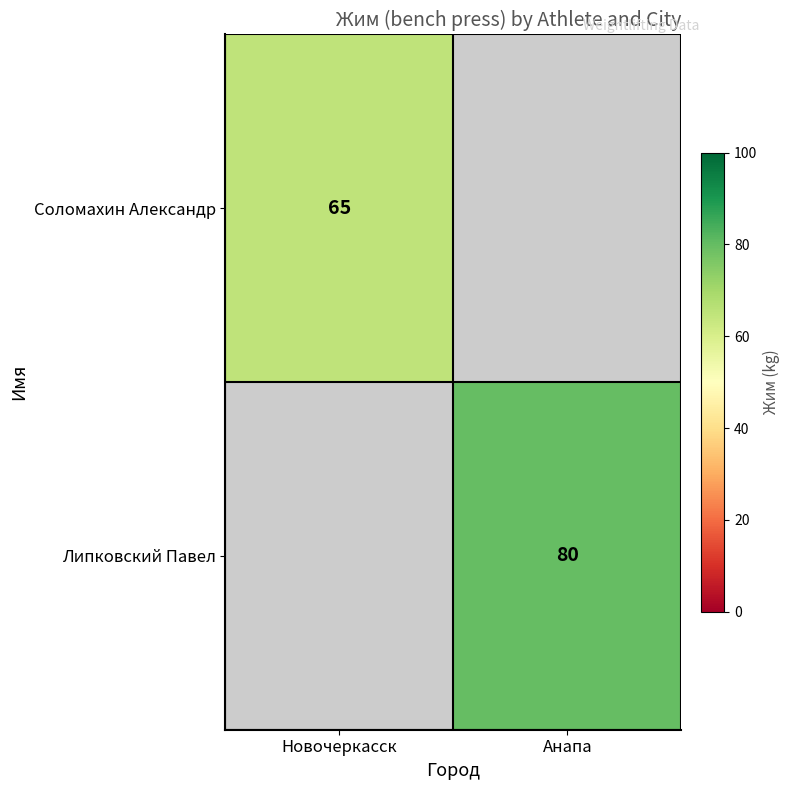

True or false: Липковский Павел has a value of 80 at Анапа.

True